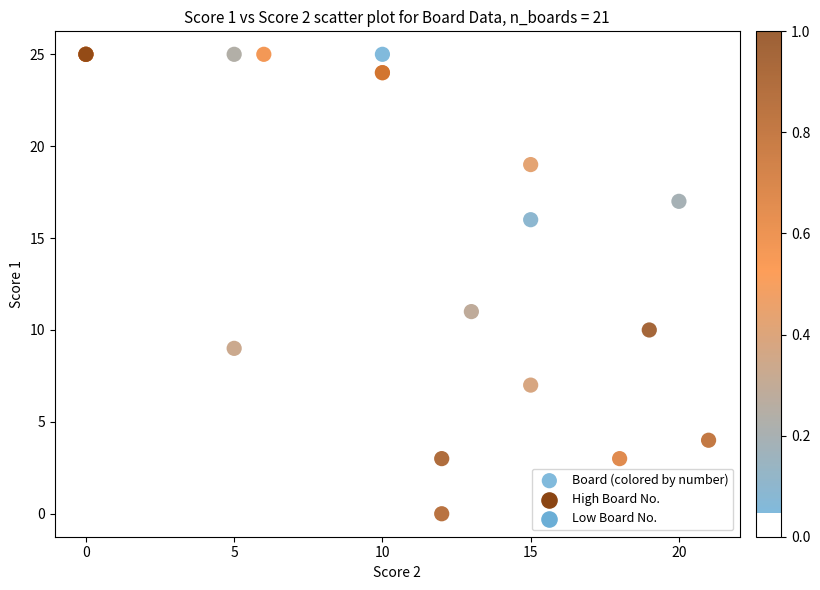

What Y value in the scatter plot is closest to 12?

11